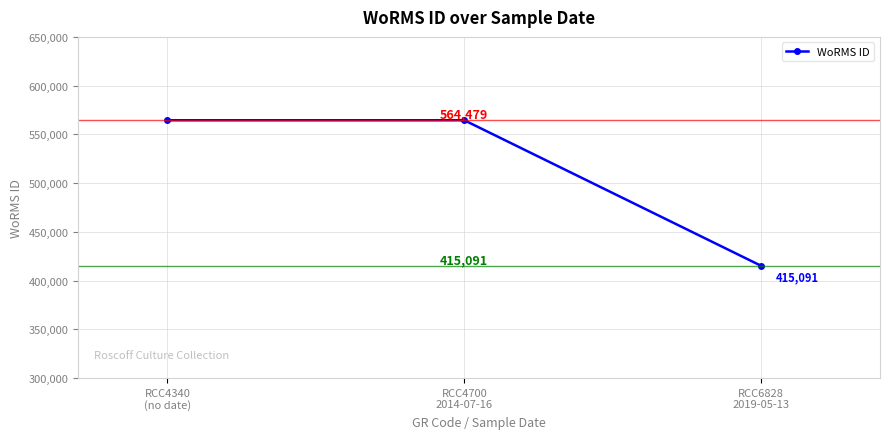

Is this an area chart (filled region under the line)?

No